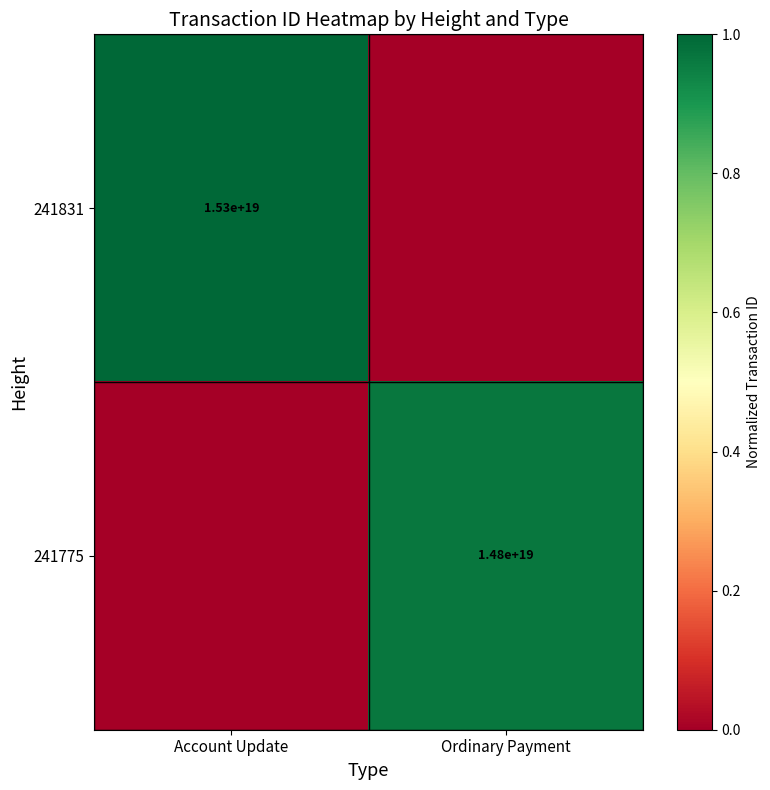

The value of 241831 at Account Update is 20306038500569374720. True or false?

False